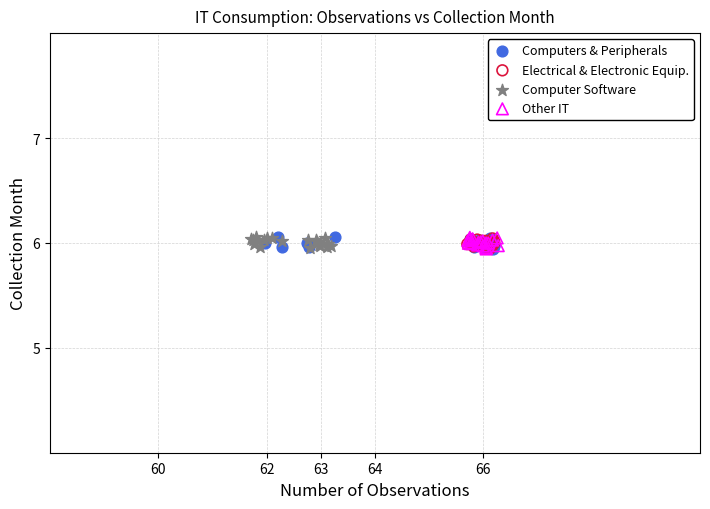

What are all the series names shown in the legend?

Computers & Peripherals, Electrical & Electronic Equip., Computer Software, Other IT